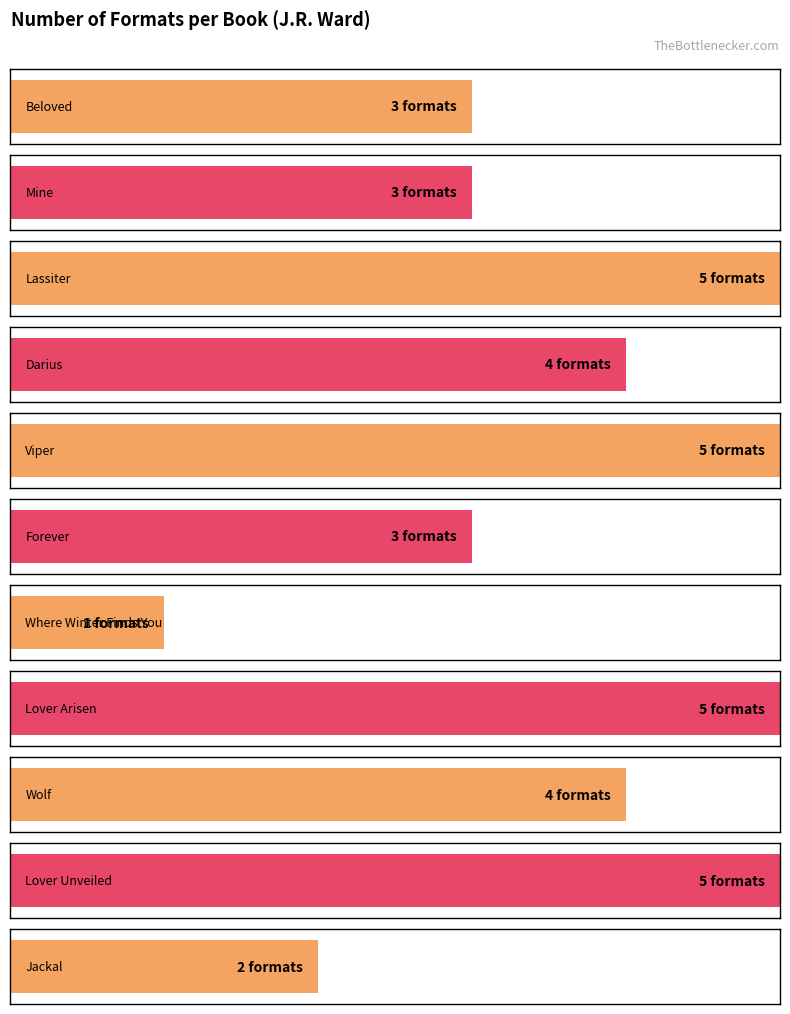

What is the difference between the maximum and minimum values?

4